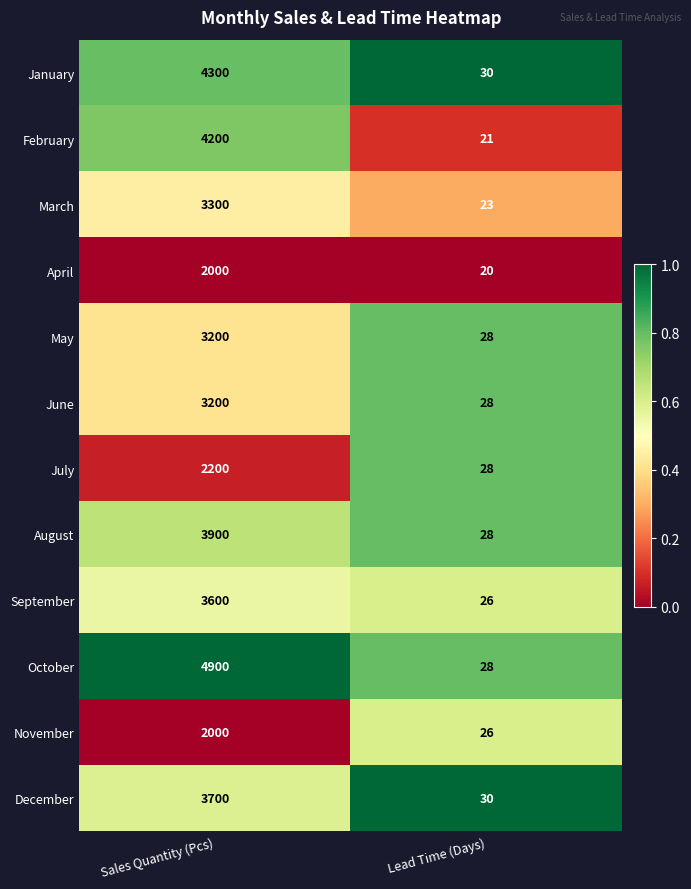

What is the spread (max minus min) of values at Sales Quantity (Pcs)?

2900